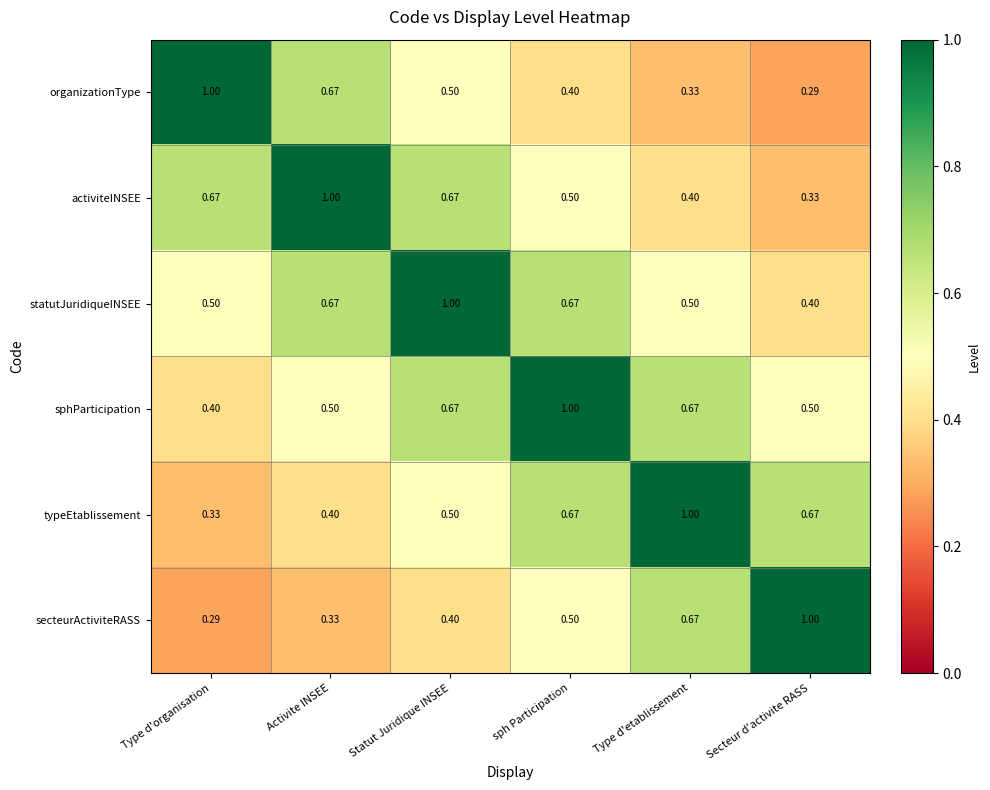

List the labels in order of organizationType value, smallest first.

Secteur d'activite RASS, Type d'etablissement, sph Participation, Statut Juridique INSEE, Activite INSEE, Type d'organisation